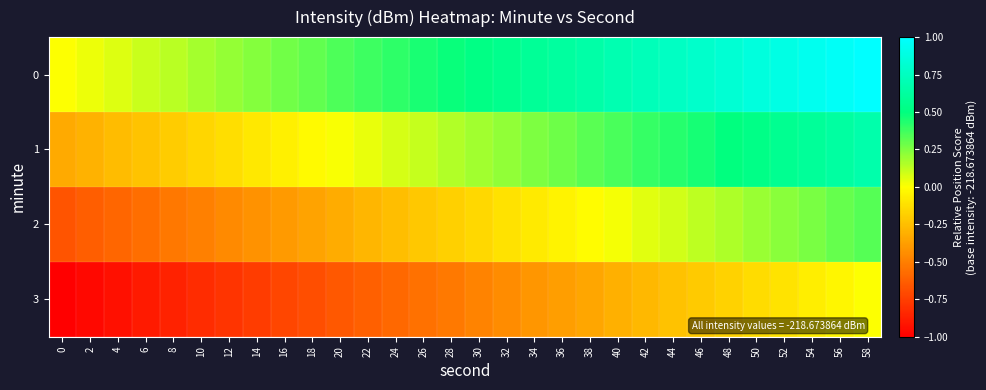

Between 52 and 20, which is larger?

52